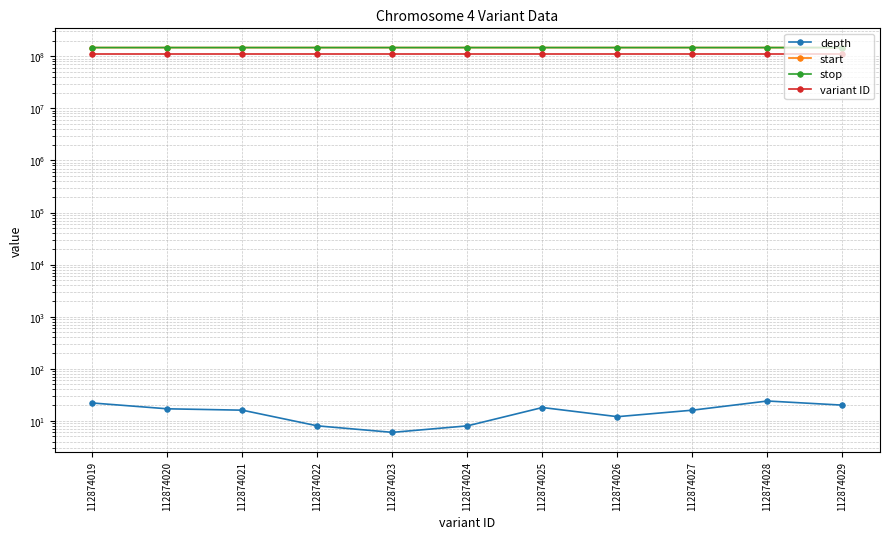

How many depth values are between 8 and 20?

8